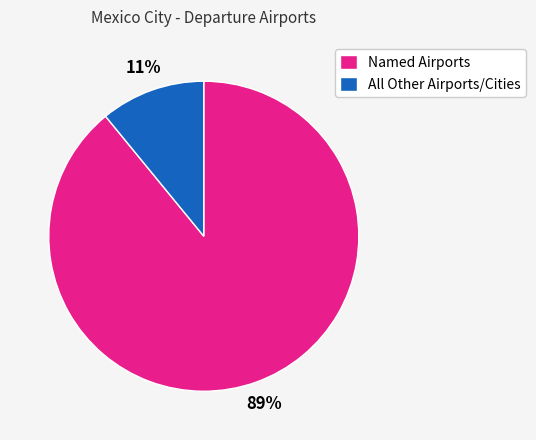

To the nearest percent, what is the average slice percentage?

50%